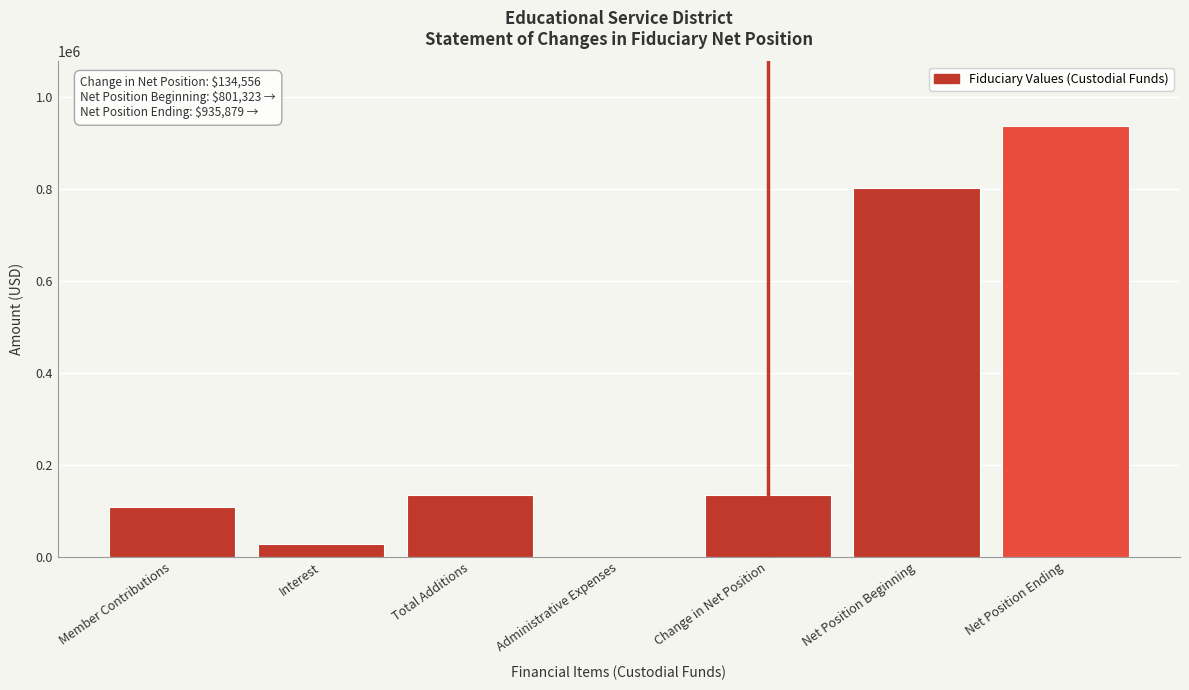

What value does the data have at Net Position Ending?

935879